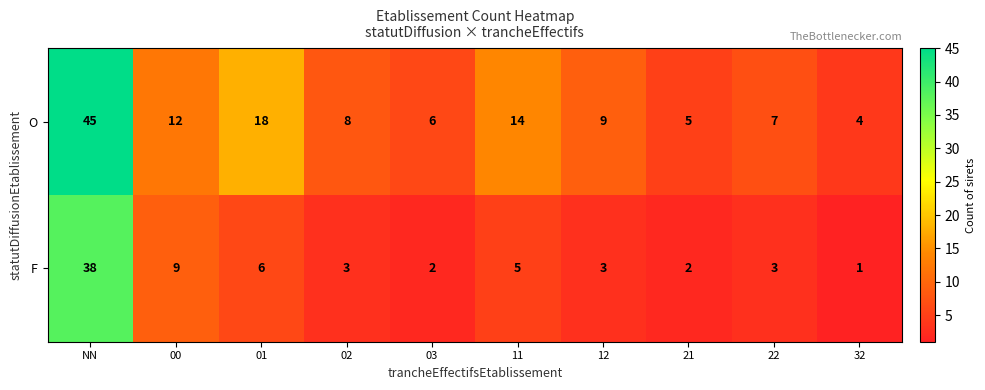

Is the value of O at 12 greater than the value of F at 12?

Yes